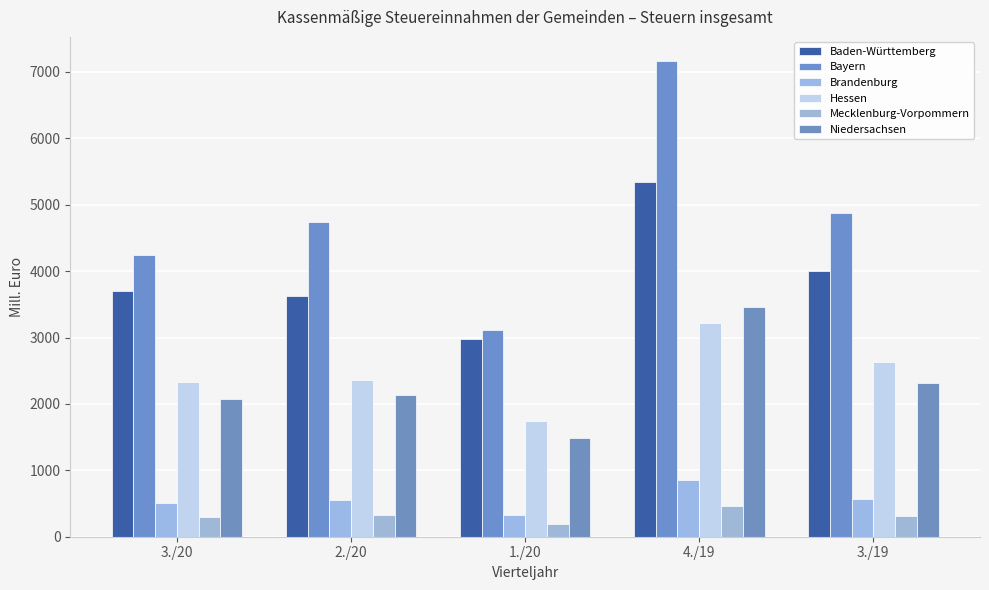

List the series in order of their peak value, lowest first.

Mecklenburg-Vorpommern, Brandenburg, Hessen, Niedersachsen, Baden-Württemberg, Bayern